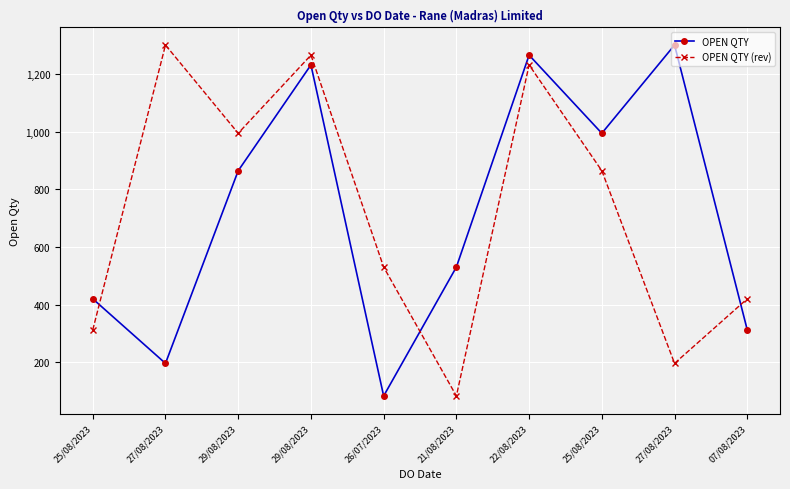

Is this an area chart (filled region under the line)?

No